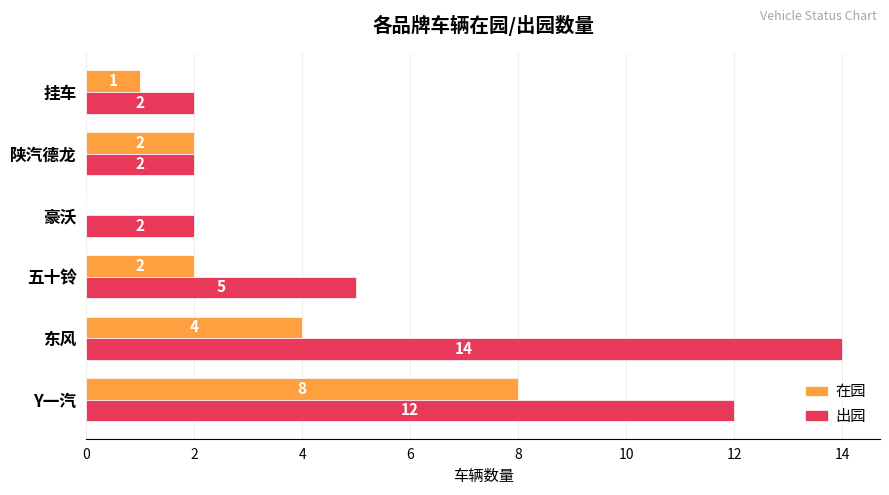

What is the maximum value shown in the chart?

14